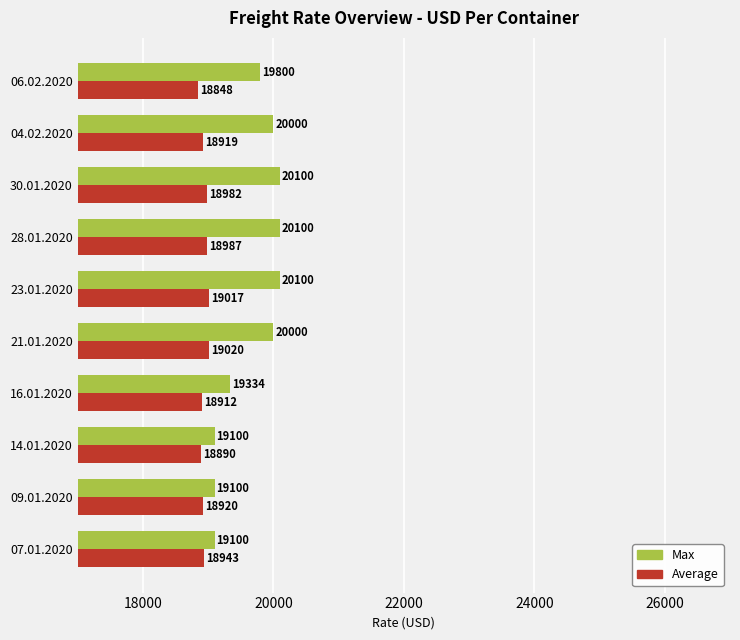

List the series in order of their overall mean, highest first.

Max, Average